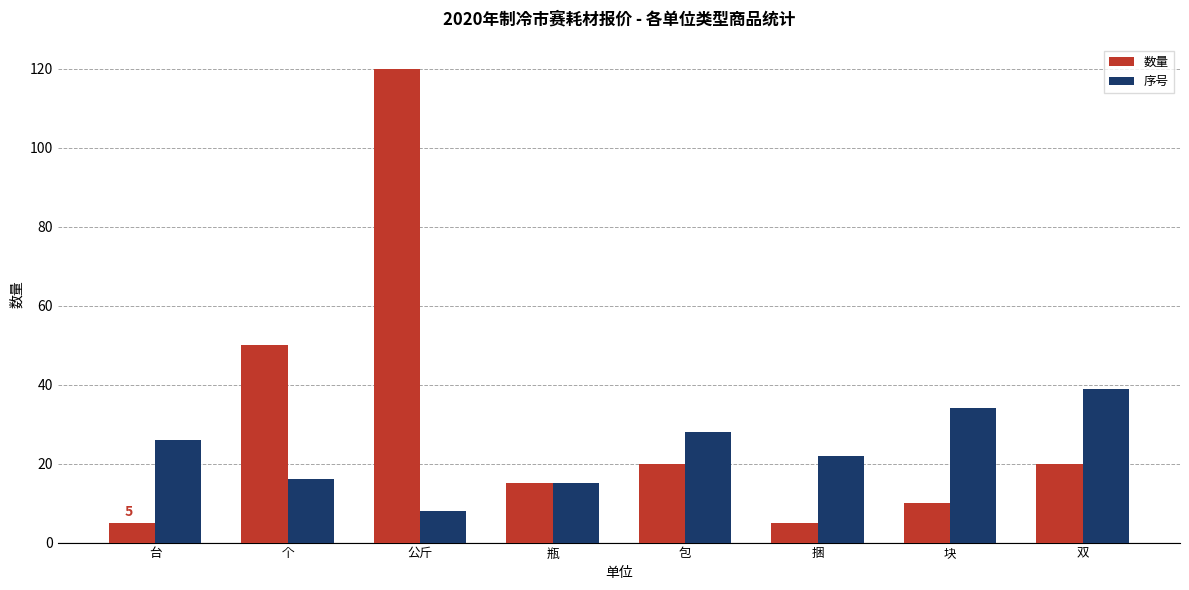

Is it true that 数量 equals 5 at 双?

False